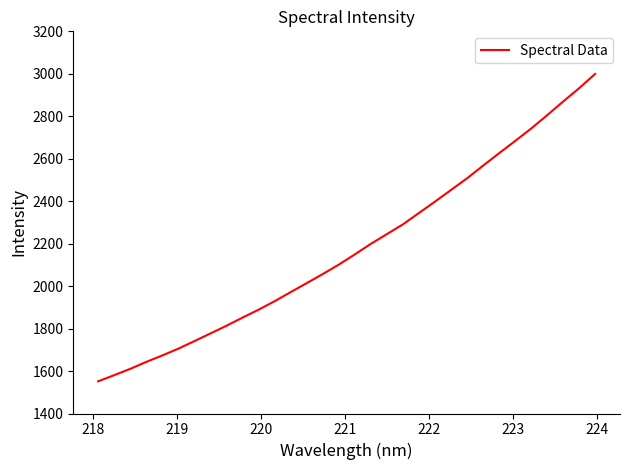

Does the chart display data point markers on the line(s)?

No